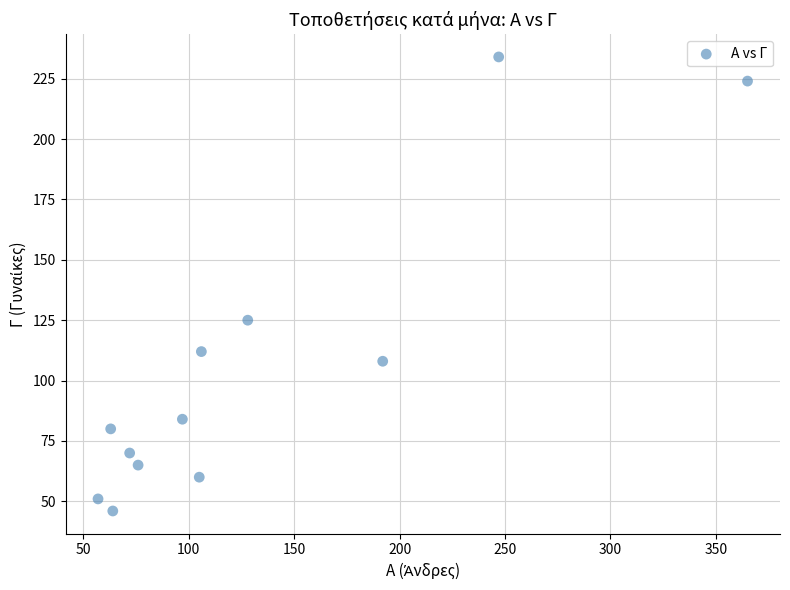

What is the average Y value?

105